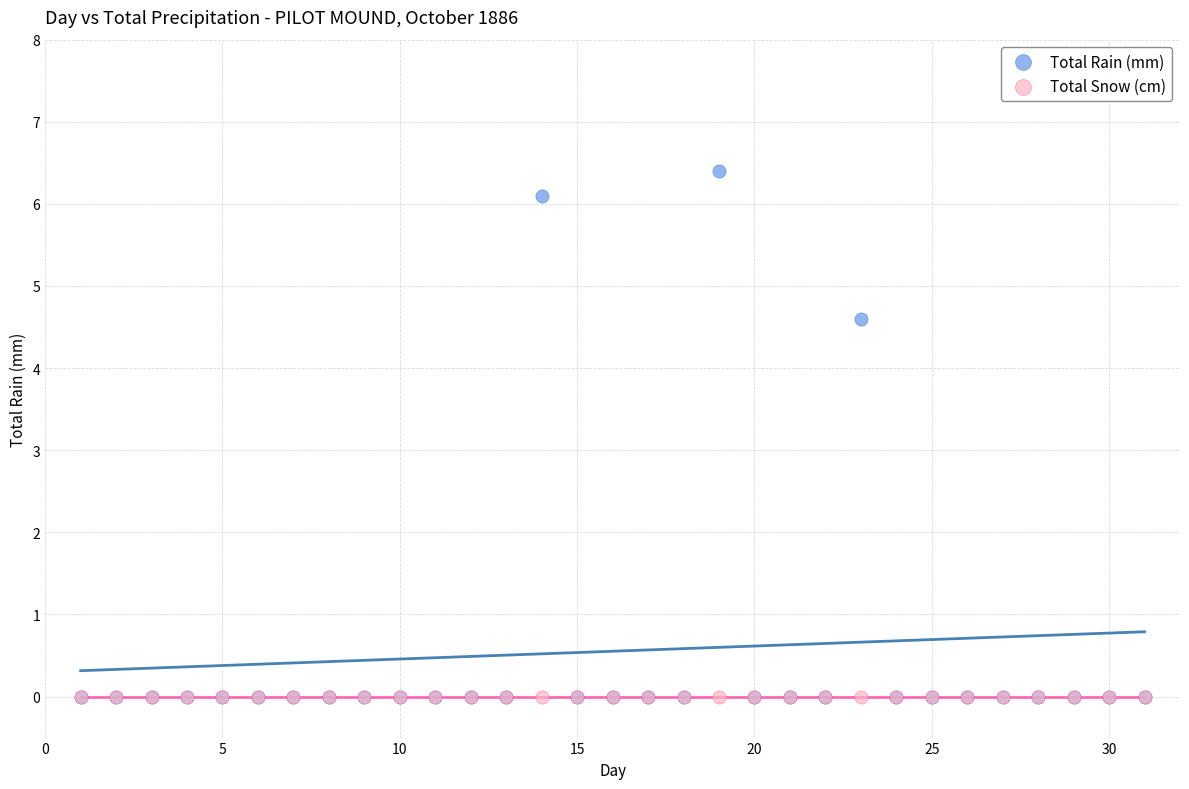

In the Total Rain (mm) series, what Y value is closest to 3?

4.6